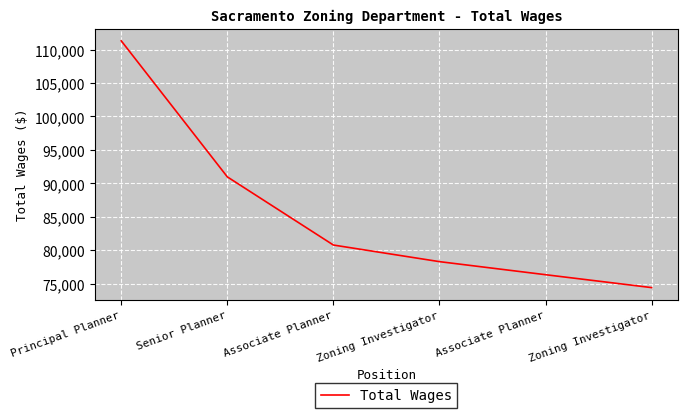

How many lines are shown in the chart?

1